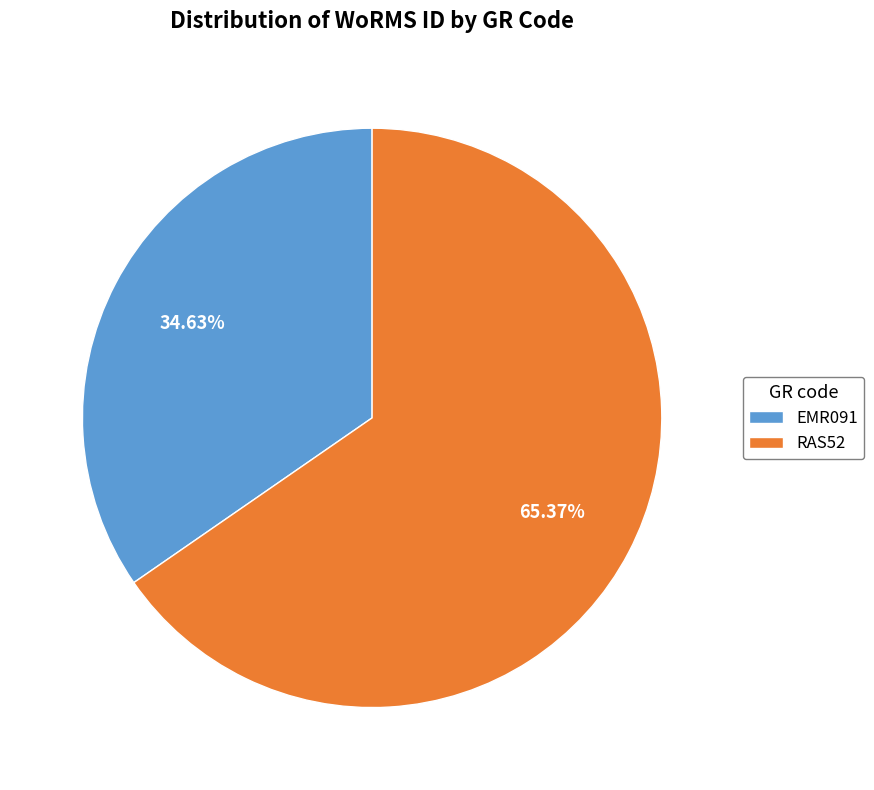

Is there a majority slice in this chart?

Yes